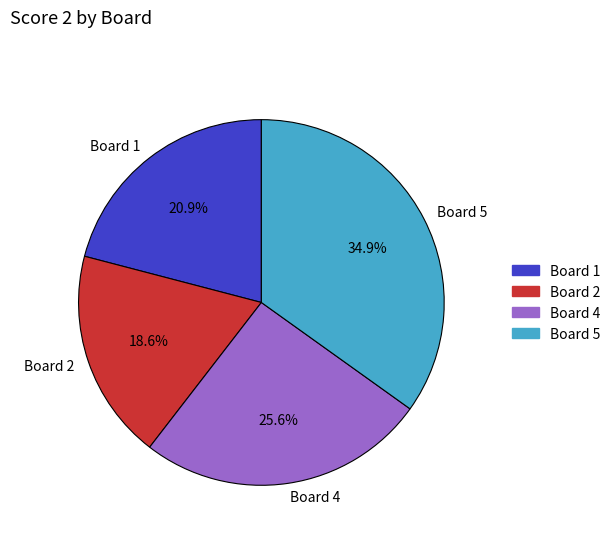

Which category has the smallest portion of the pie?

Board 2